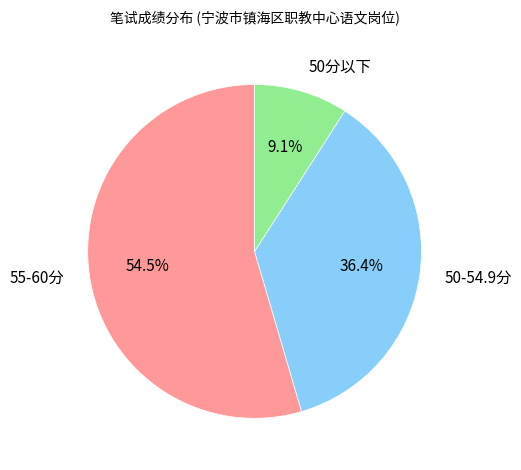

Which category has the biggest portion of the pie?

55-60分